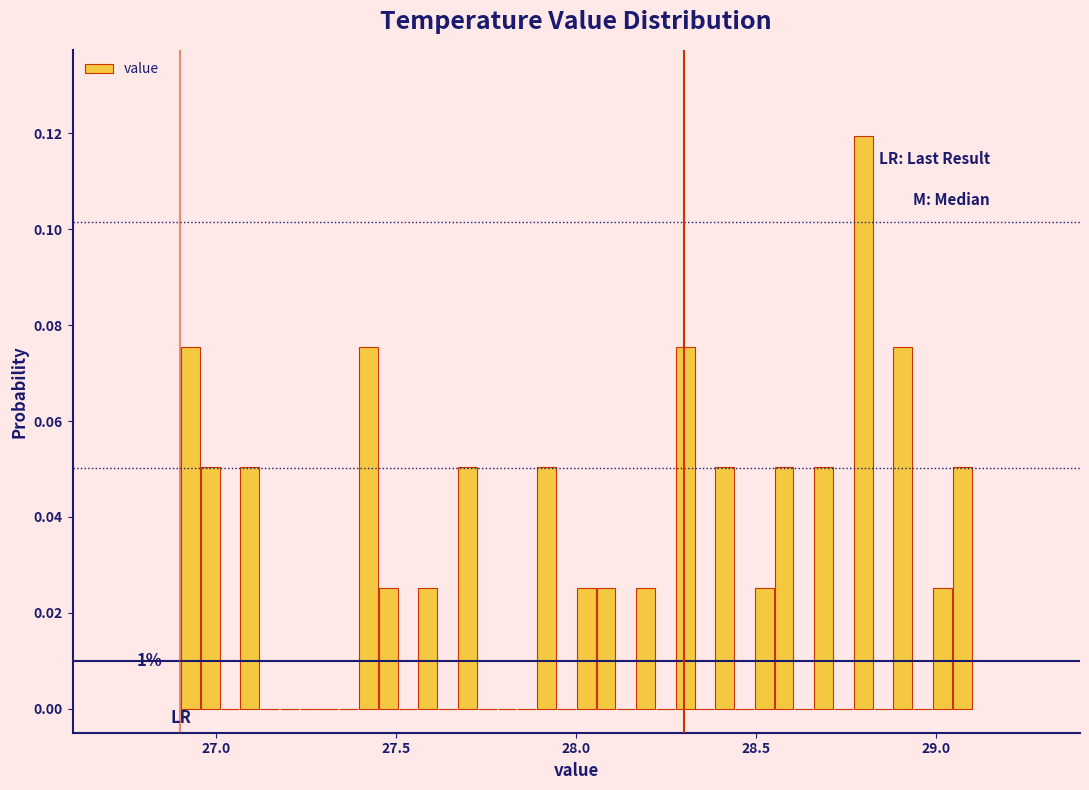

Around what value on the x-axis is the tallest bar? Give the approximate position of its centre, as read against the axis.

28.80